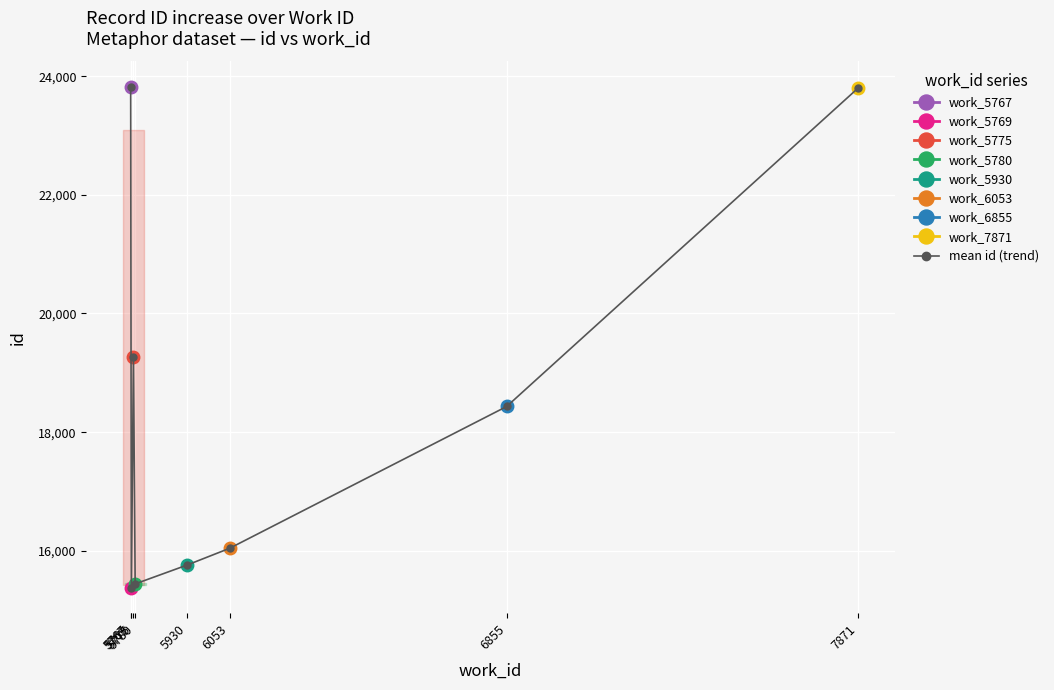

What is the sum of the values at 5769 and 5775?

34634.5